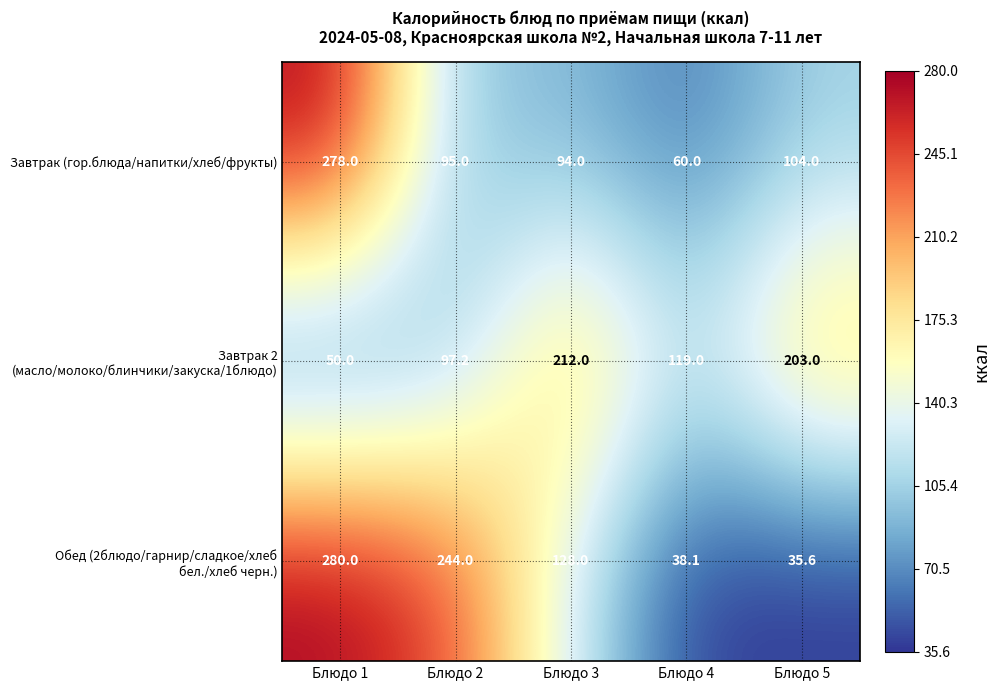

What is the total value across all series at Блюдо 2?

436.2